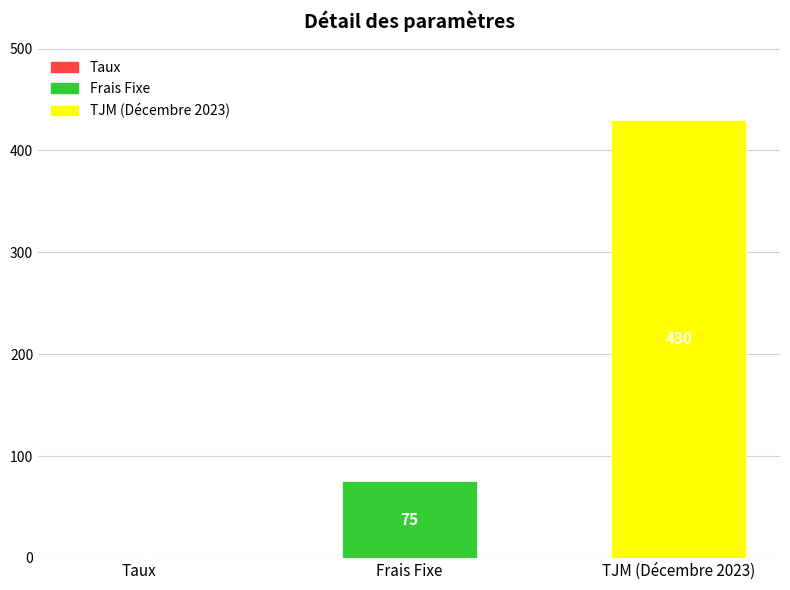

Which has a higher value, TJM (Décembre 2023) or Frais Fixe?

TJM (Décembre 2023)